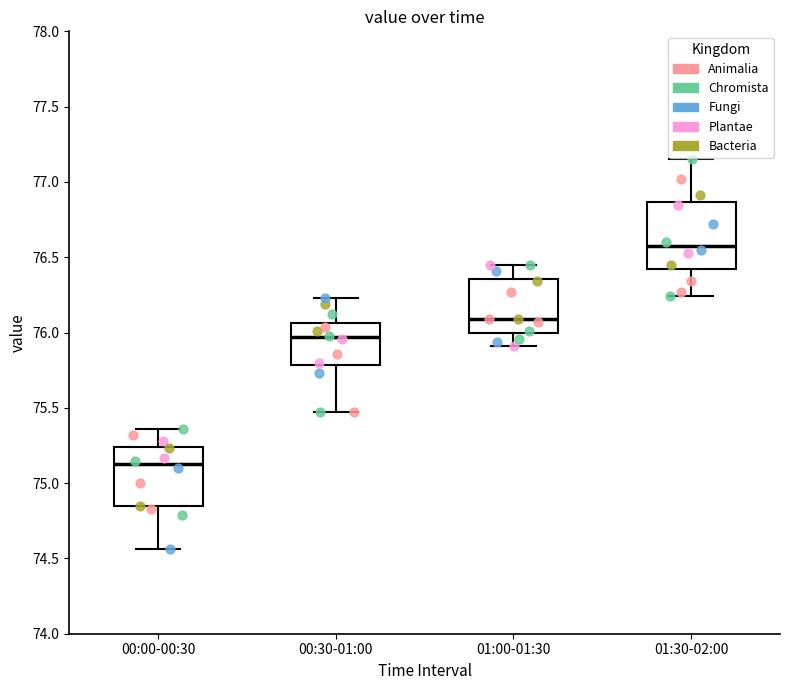

Where does the upper whisker of the box for 00:30-01:00 end on the y-axis? The values are not printed on the chart, so give them approximately, as read against the axis.

76.25